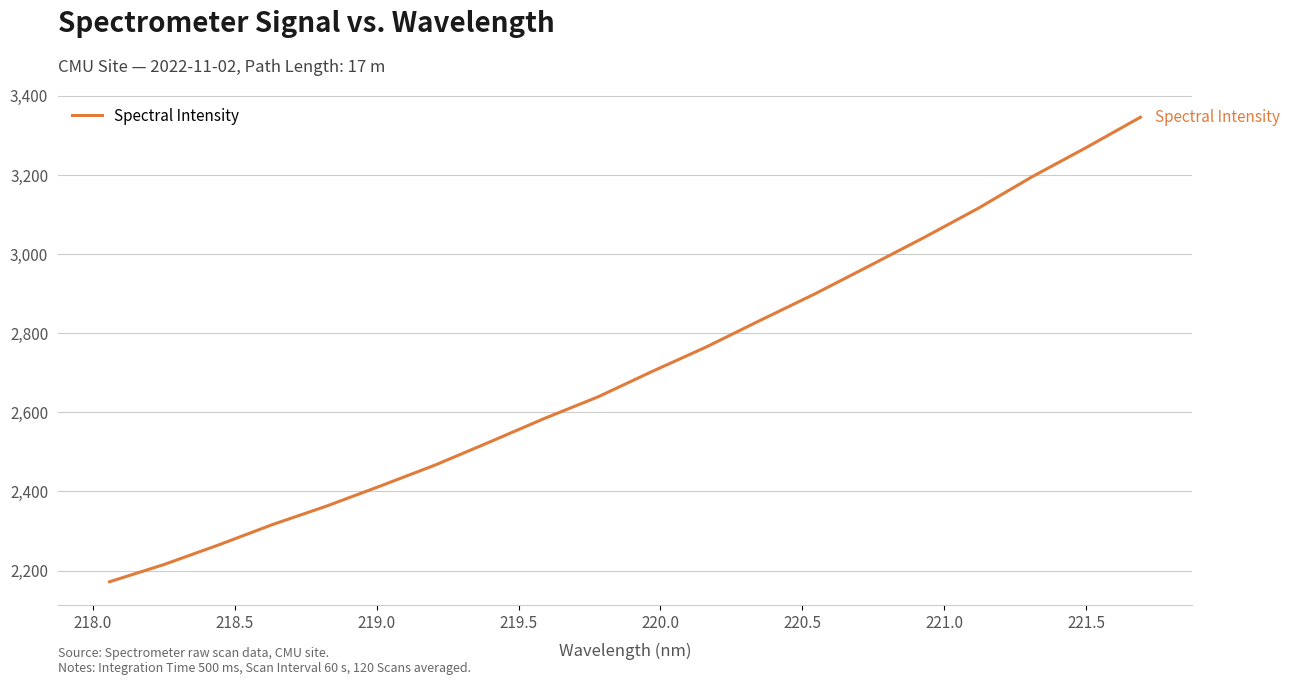

What is the difference between the maximum and minimum values?

1174.3